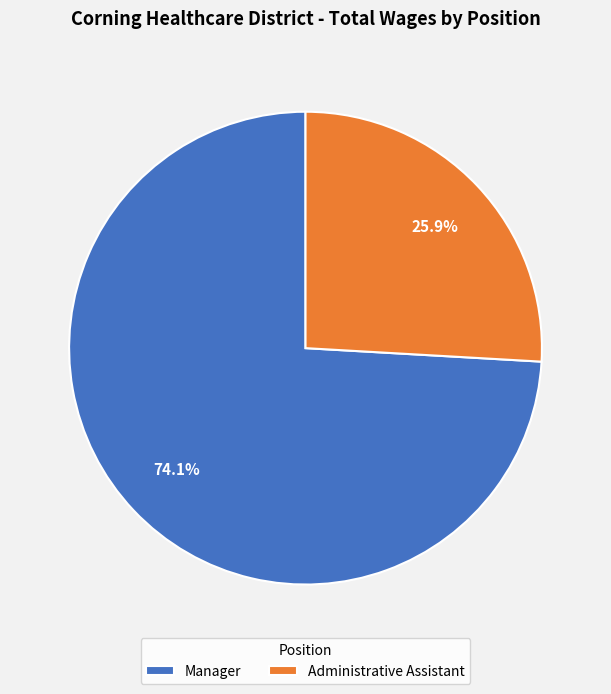

To the nearest percent, what is the difference between the largest and smallest slice percentages?

48%